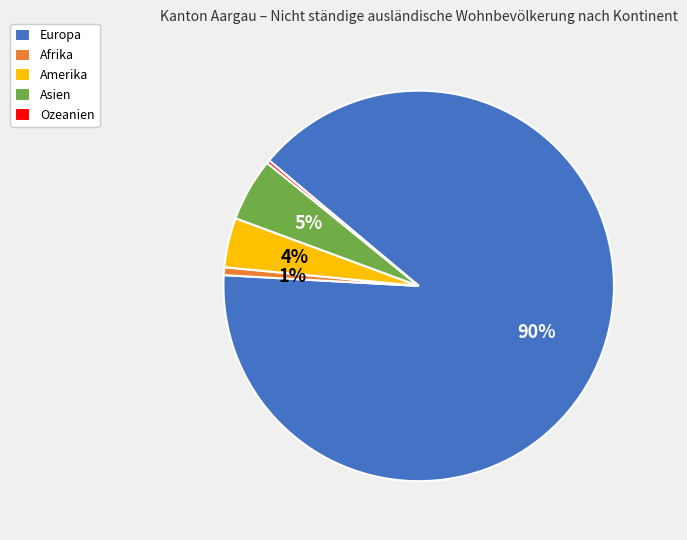

Between Asien and Europa, which is larger?

Europa